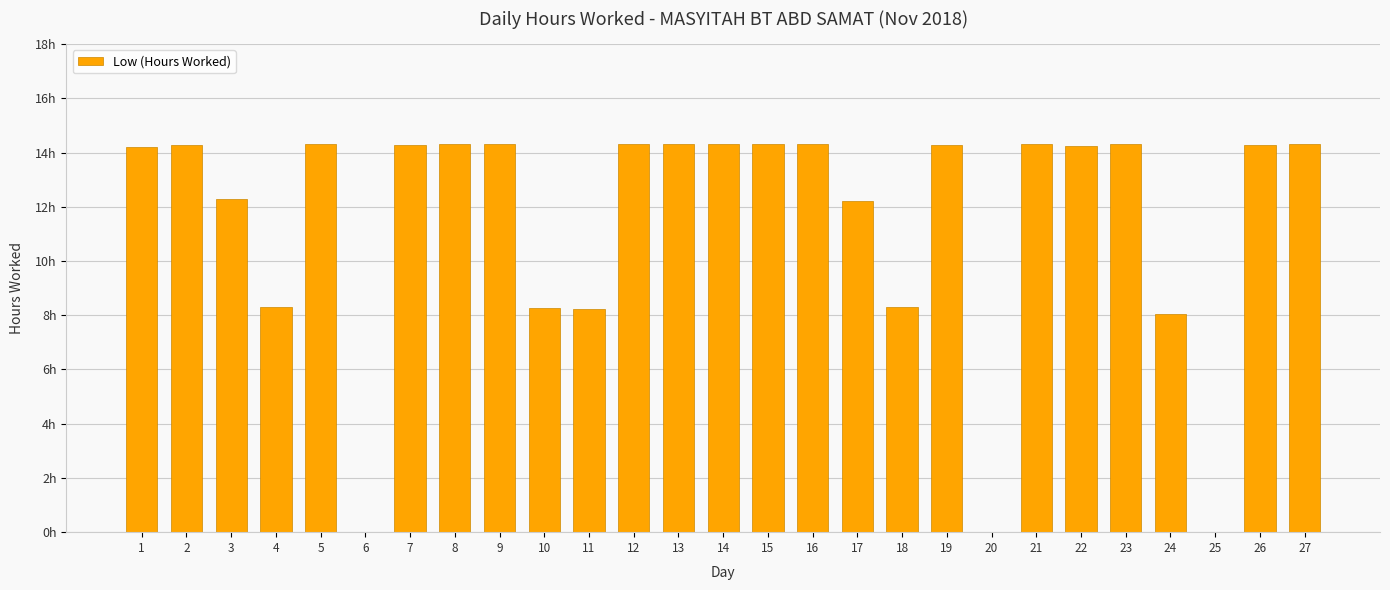

Are the bars horizontal?

No